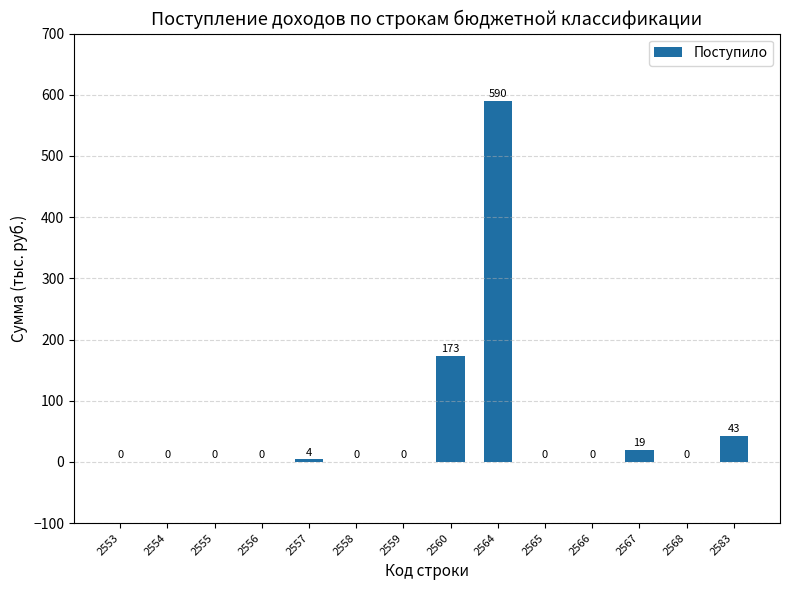

What is the average value?

59